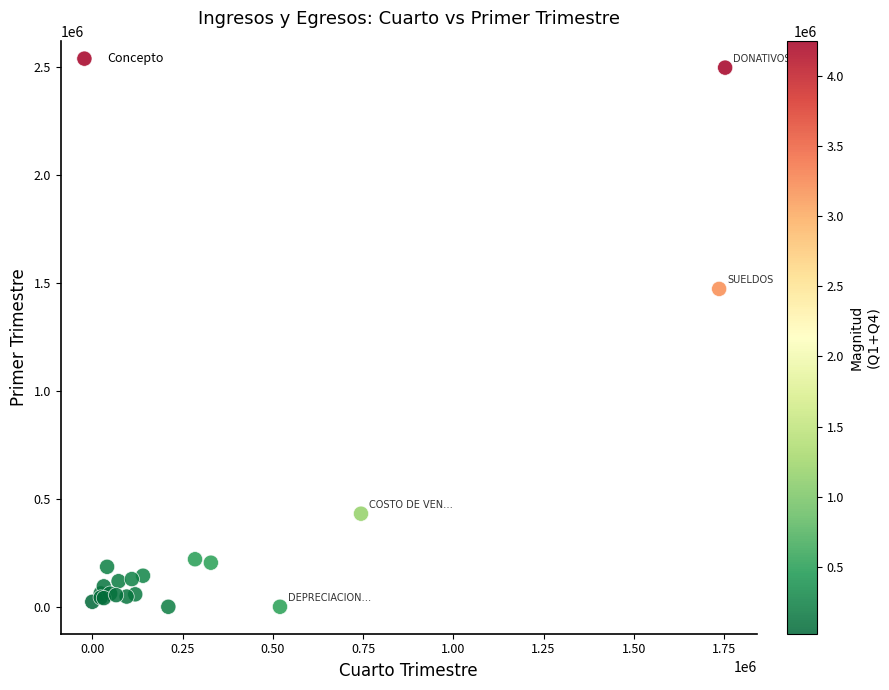

What Y value in the scatter plot is closest to 1249353?

1473201.5